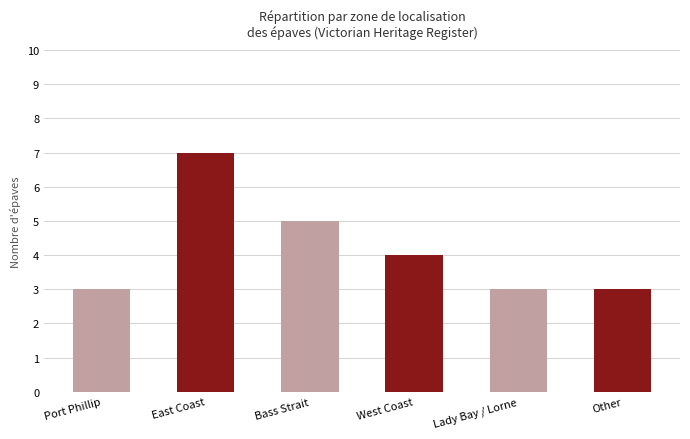

What is the label of the 4th bar from the right?

Bass Strait